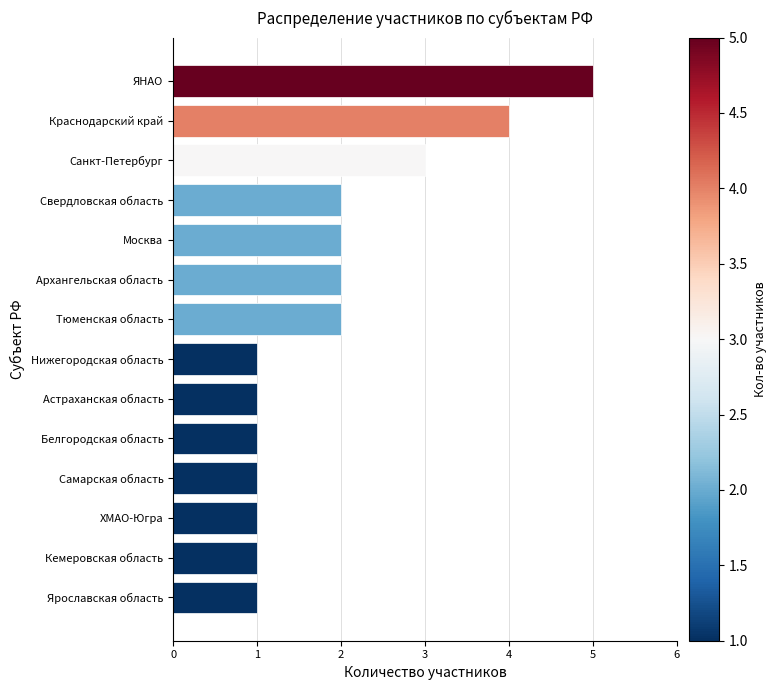

What is the sum of all values?

27